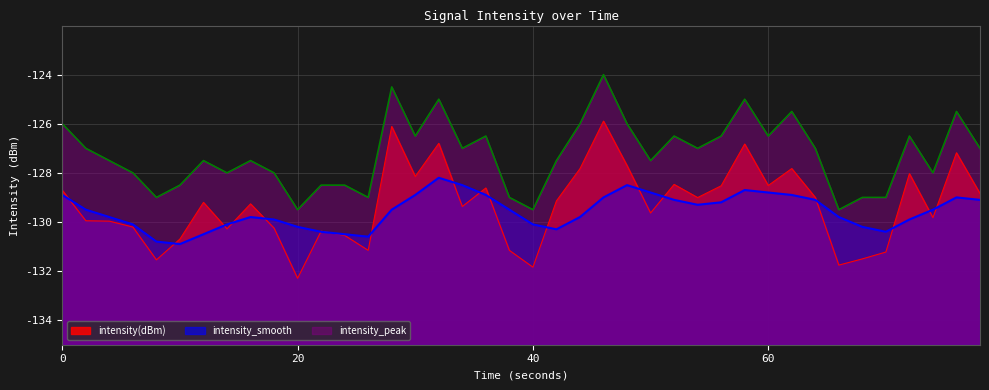

Where is the first local maximum for intensity(dBm)?

6